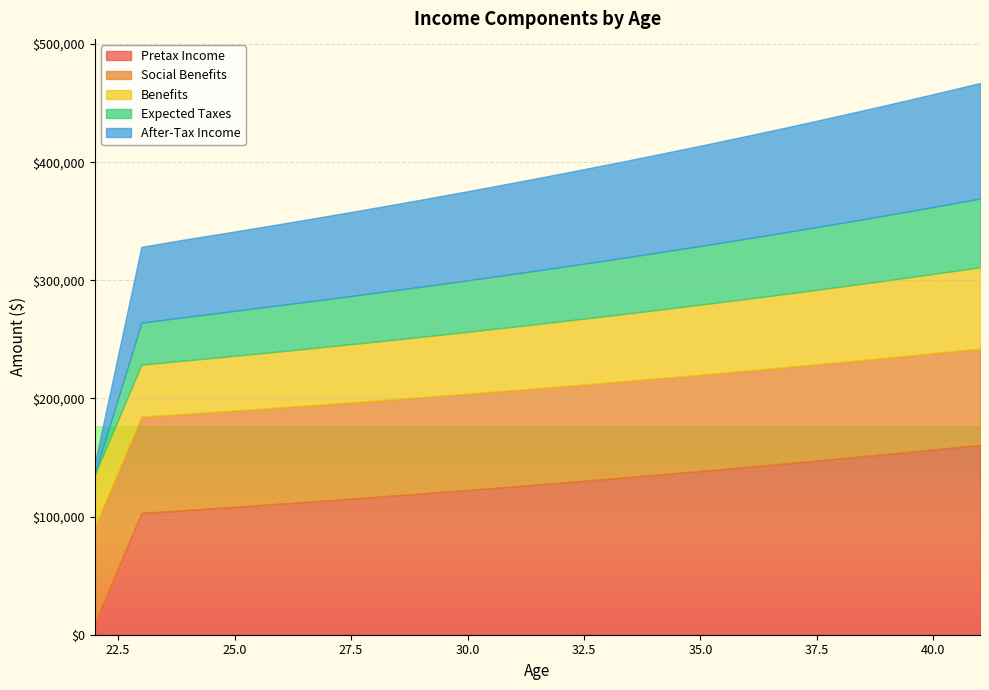

Is it true that Benefits equals 48713.7 at 27?

True